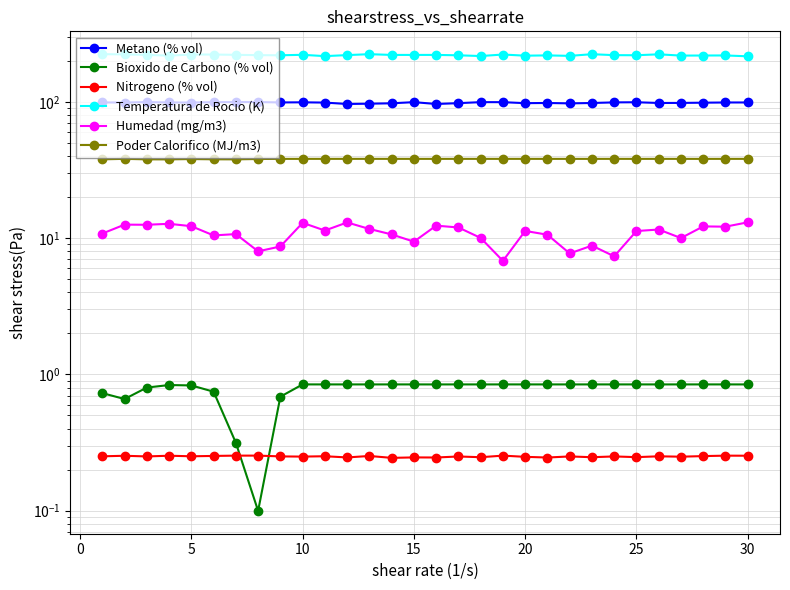

Does the chart display data point markers on the line(s)?

Yes